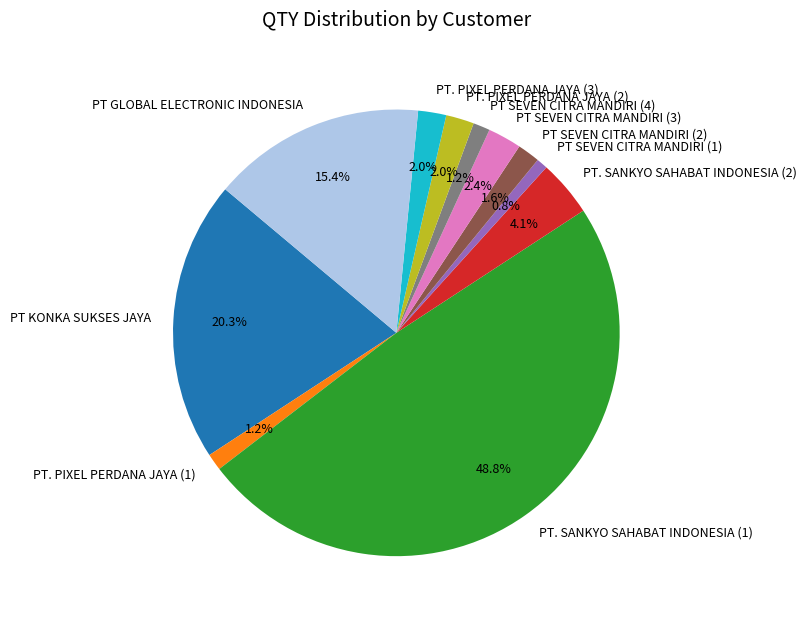

Which has a higher value, PT KONKA SUKSES JAYA or PT SEVEN CITRA MANDIRI (2)?

PT KONKA SUKSES JAYA